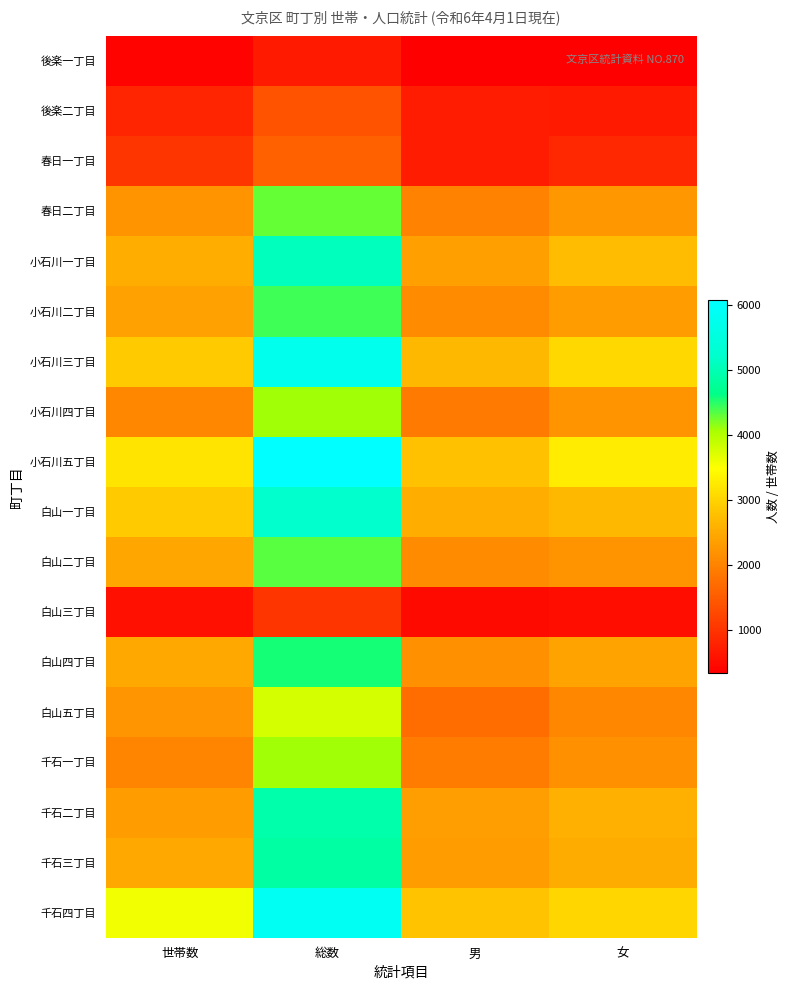

Reading right to left, list all the values displayed in this chart.

後楽一丁目: 女=350	男=334	総数=684	世帯数=383
後楽二丁目: 女=690	男=707	総数=1397	世帯数=822
春日一丁目: 女=858	男=701	総数=1559	世帯数=1026
春日二丁目: 女=2280	男=2006	総数=4286	世帯数=2208
小石川一丁目: 女=2713	男=2351	総数=5064	世帯数=2528
小石川二丁目: 女=2319	男=2103	総数=4422	世帯数=2378
小石川三丁目: 女=3049	男=2684	総数=5733	世帯数=2893
小石川四丁目: 女=2194	男=1900	総数=4094	世帯数=2044
小石川五丁目: 女=3269	男=2795	総数=6064	世帯数=3183
白山一丁目: 女=2683	男=2541	総数=5224	世帯数=2900
白山二丁目: 女=2213	男=2113	総数=4326	世帯数=2452
白山三丁目: 女=531	男=486	総数=1017	世帯数=544
白山四丁目: 女=2407	男=2153	総数=4560	世帯数=2465
白山五丁目: 女=2043	男=1721	総数=3764	世帯数=2229
千石一丁目: 女=2173	男=1910	総数=4083	世帯数=2026
千石二丁目: 女=2570	男=2334	総数=4904	世帯数=2322
千石三丁目: 女=2525	男=2326	総数=4851	世帯数=2470
千石四丁目: 女=3038	男=2818	総数=5856	世帯数=3565